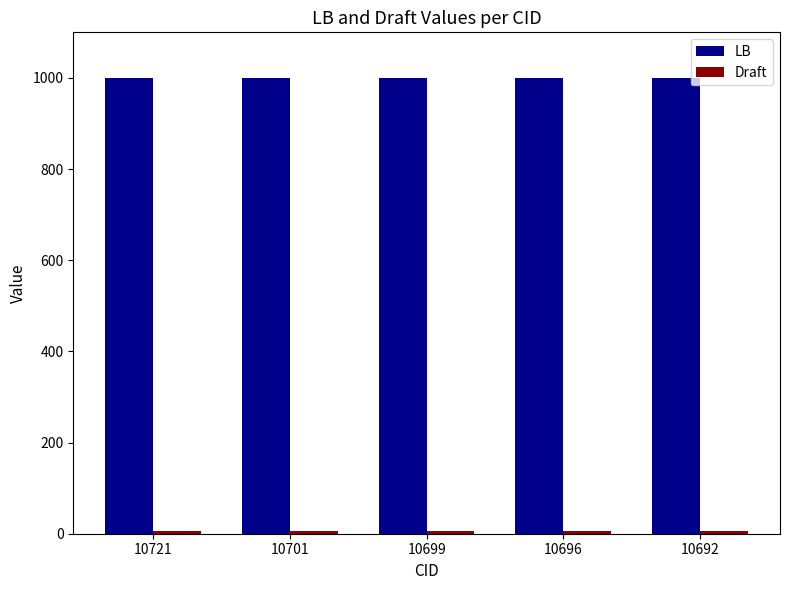

What is the greatest value displayed?

1000